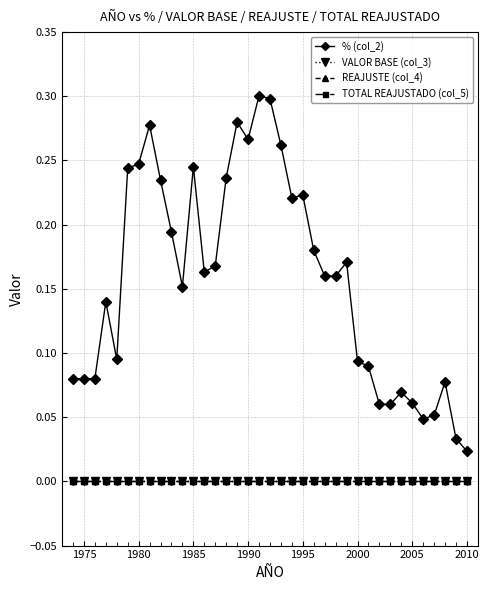

Rank the series by their maximum value, from highest to lowest.

% (col_2), VALOR BASE (col_3), REAJUSTE (col_4), TOTAL REAJUSTADO (col_5)